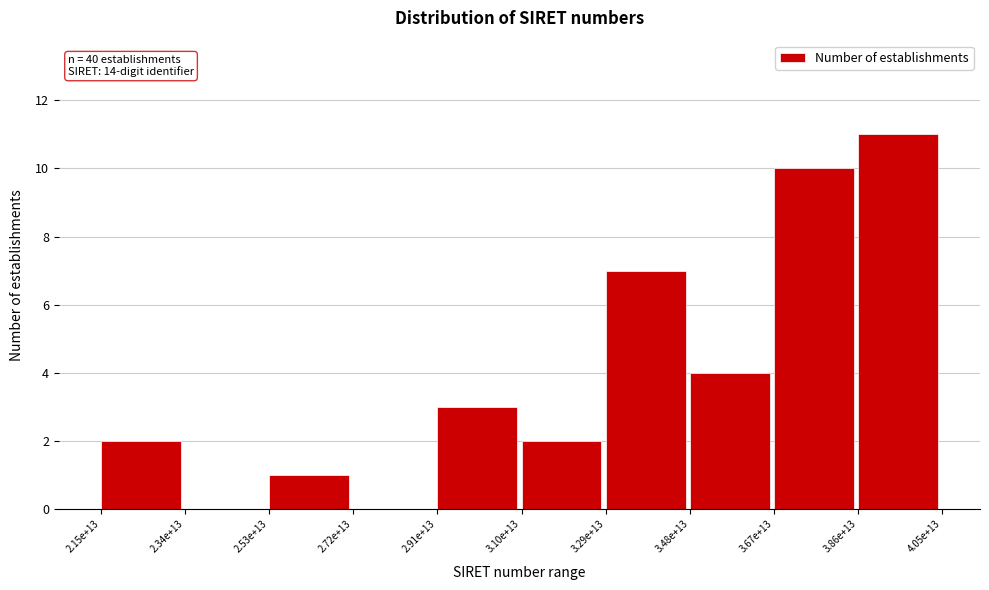

Reading left to right, list all the values displayed in this chart.

2.15e+13=2	2.34e+13=0	2.53e+13=1	2.72e+13=0	2.91e+13=3	3.10e+13=2	3.29e+13=7	3.48e+13=4	3.67e+13=10	3.86e+13=11